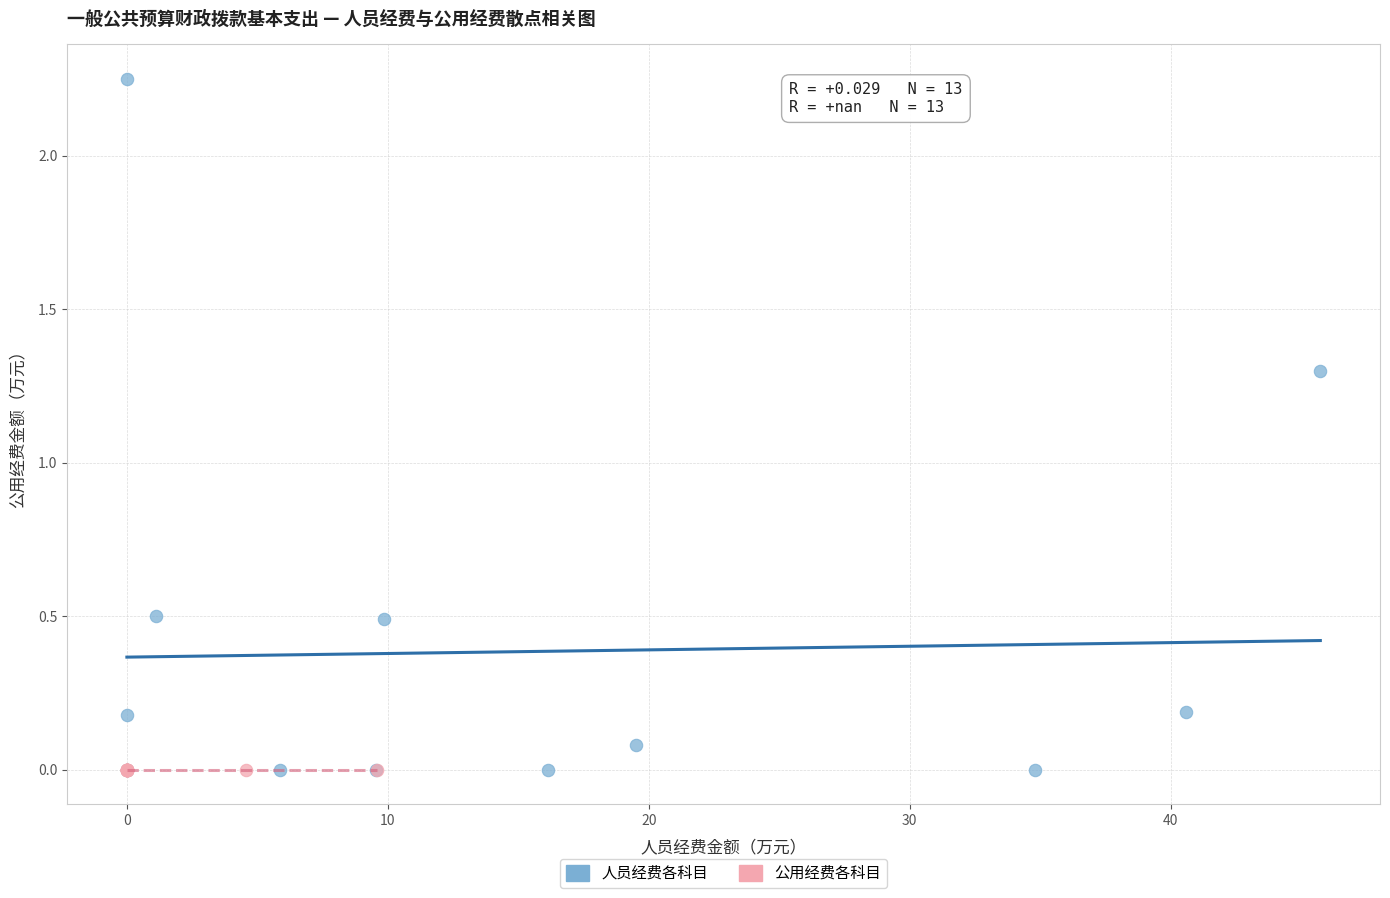

What are all the series names shown in the legend?

人员经费各科目, 公用经费各科目